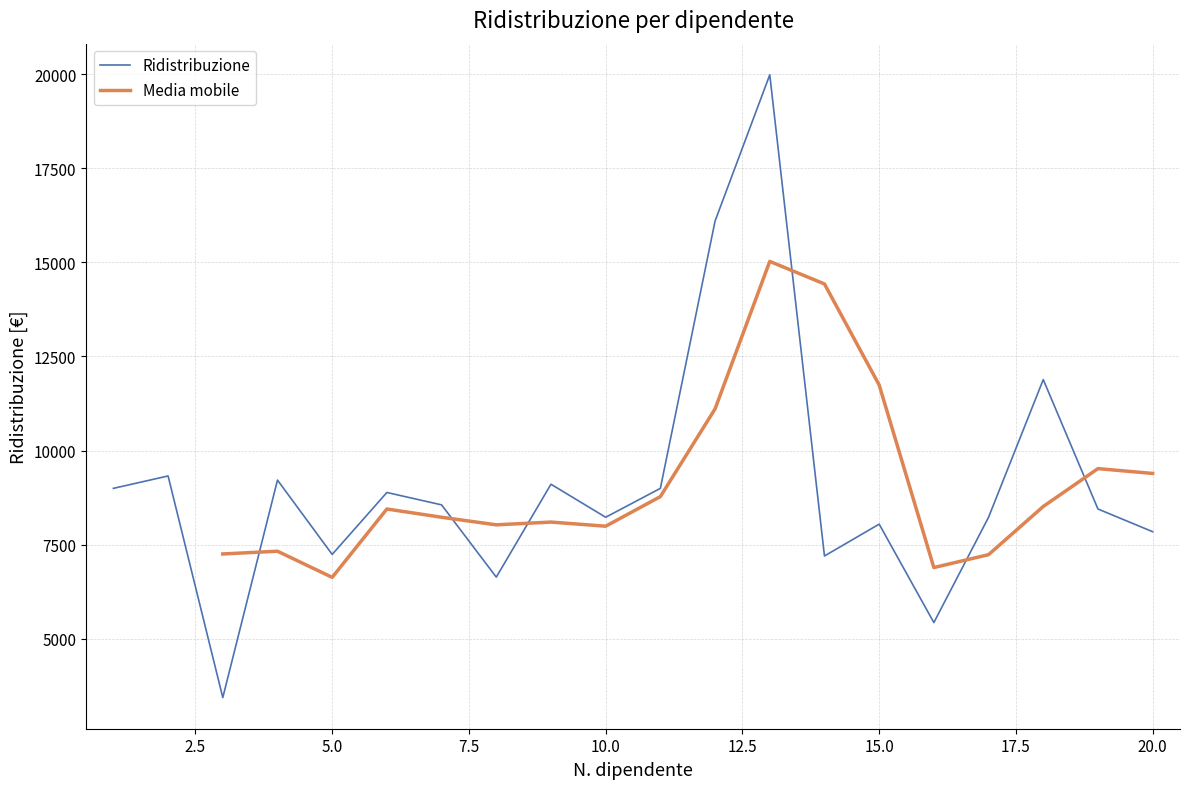

At which category does the data reach its first local peak?

2